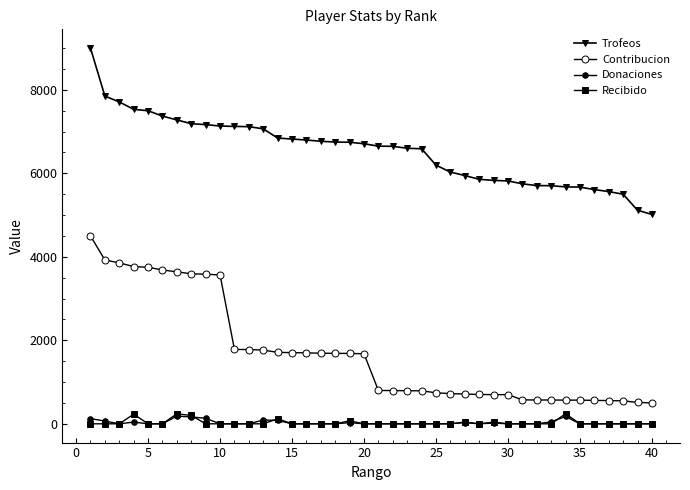

Which category has the lowest value across all series?

5